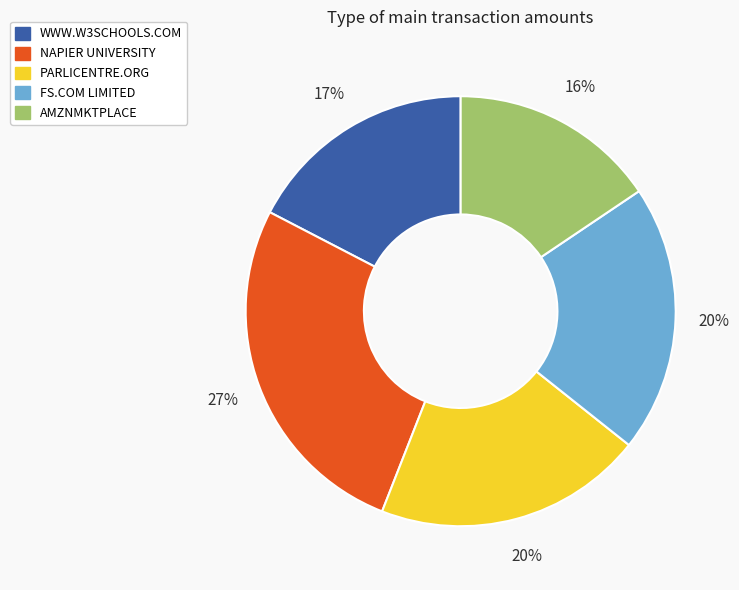

True or false: PARLICENTRE.ORG accounts for 20% of the total.

True